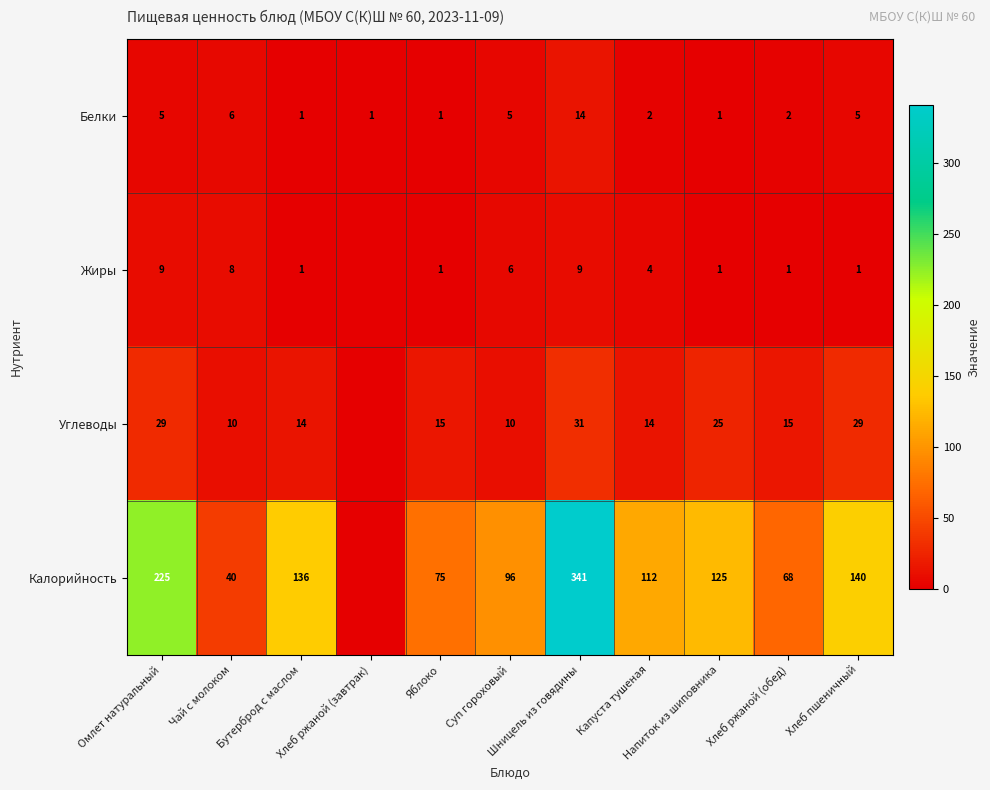

What is the difference between the maximum and second lowest values in the Белки series?

13